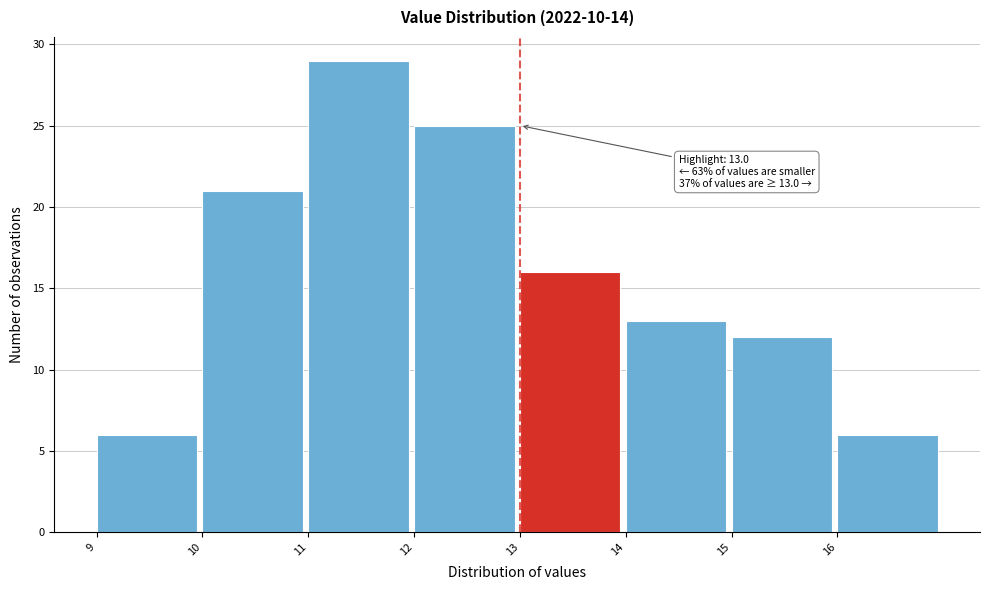

Over which range of the x-axis is the bar tallest?

11 to 12